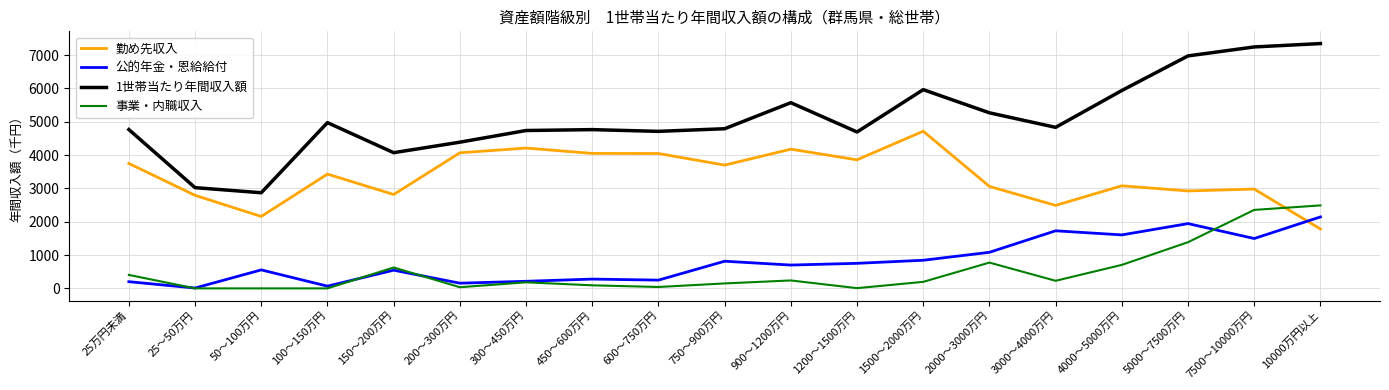

Which series has the largest total across all categories?

1世帯当たり年間収入額